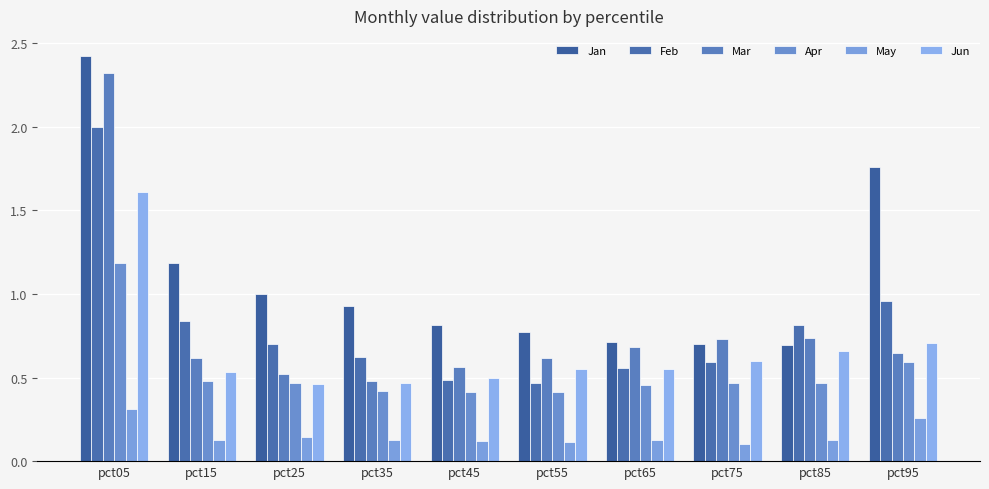

The value of Jan at pct25 is 1.6. True or false?

False